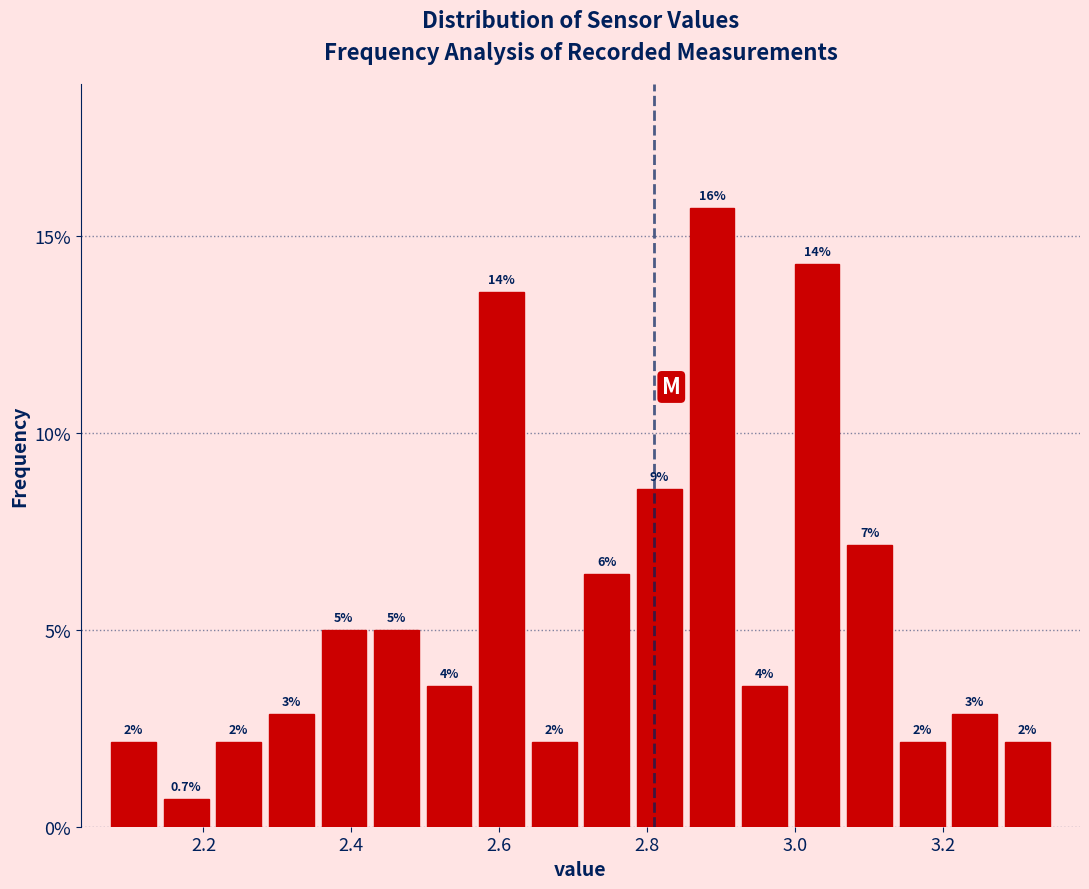

Around what value on the x-axis is the tallest bar? Give the approximate position of its centre, as read against the axis.

2.88